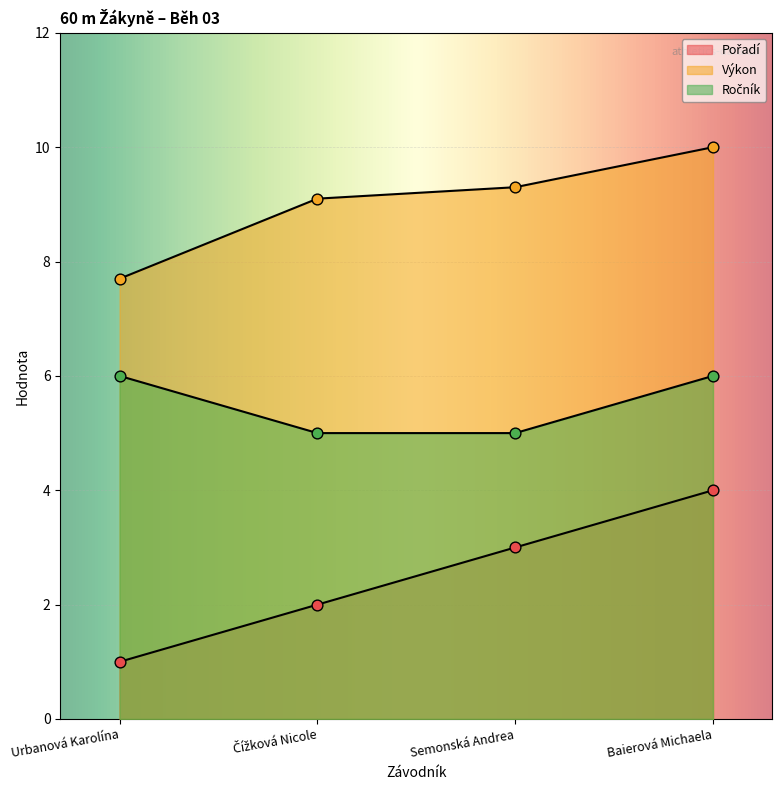

Which series has the largest total across all categories?

Výkon